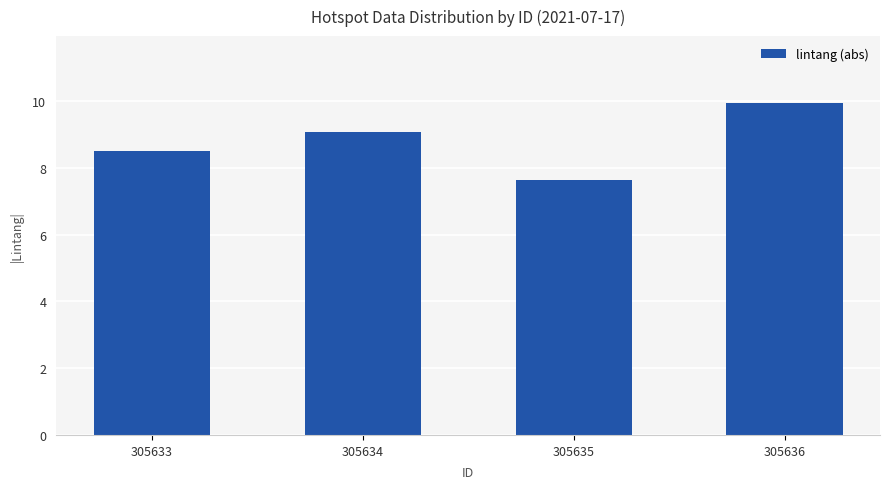

List the labels in order of value, smallest first.

305635, 305633, 305634, 305636